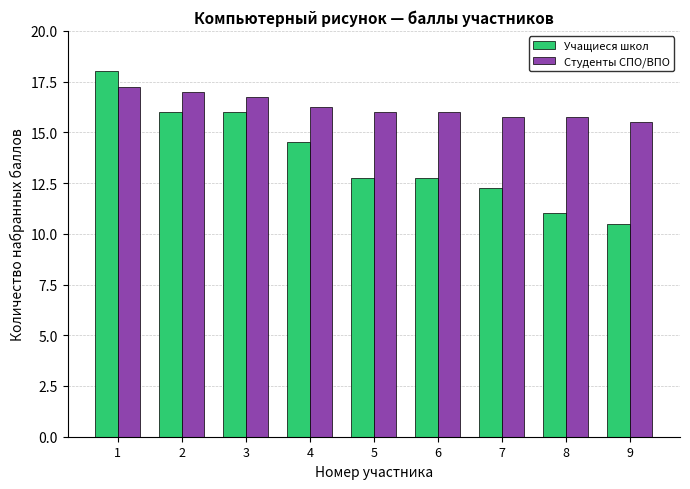

Does the chart contain any negative values?

No